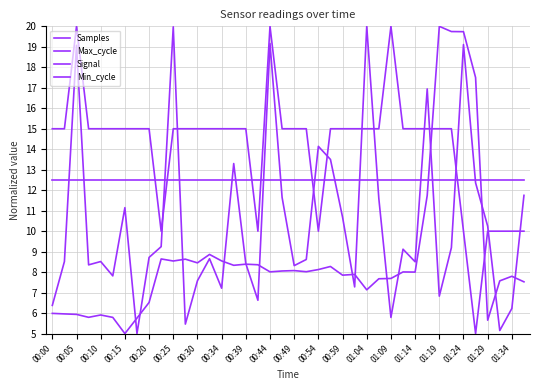

Is this an area chart (filled region under the line)?

No